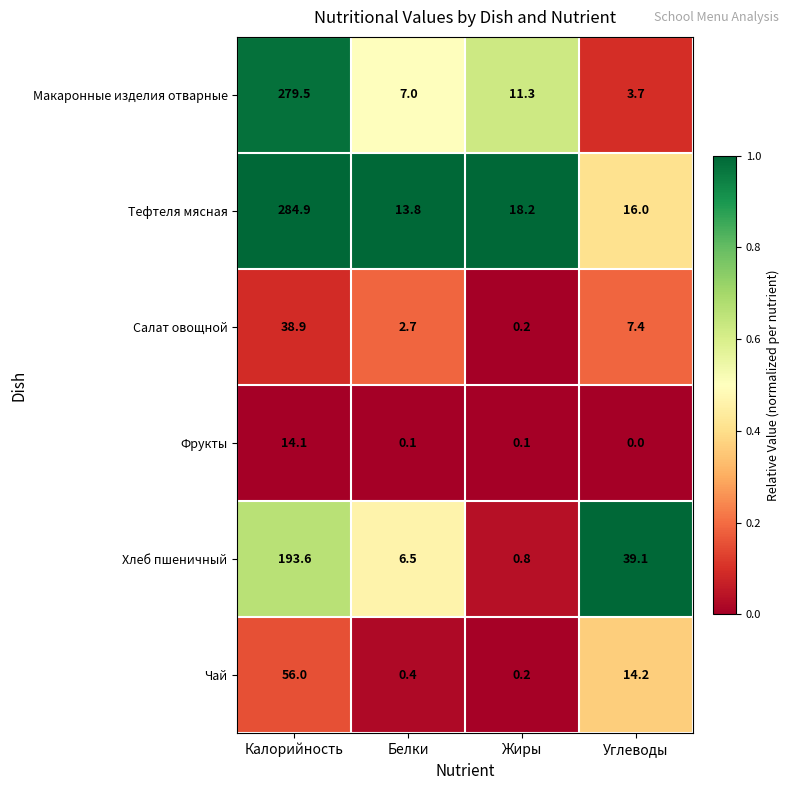

The value of Салат овощной at Калорийность is 24.7. True or false?

False